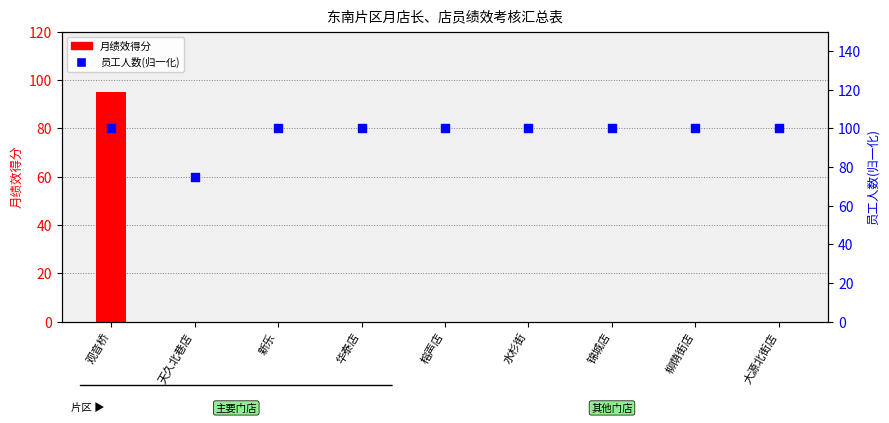

At how many categories does at least one series exceed 15?

9